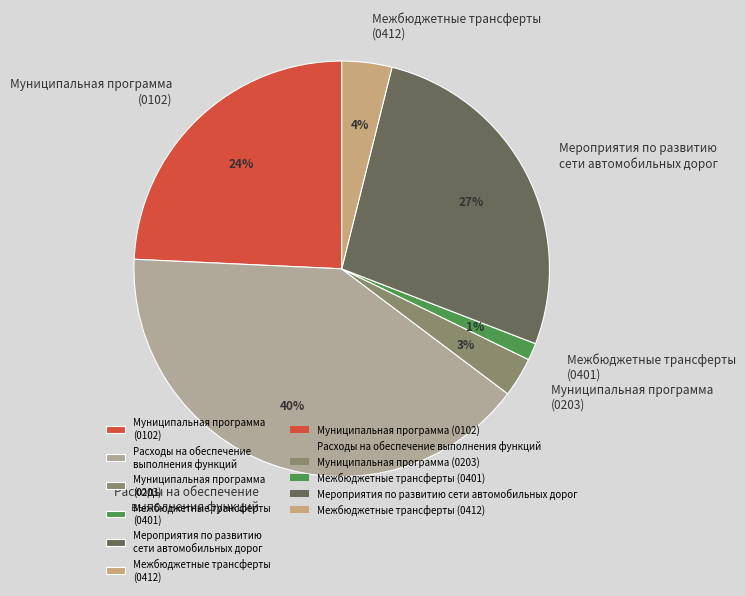

Rank the categories by value from lowest to highest.

Межбюджетные трансферты (0401), Муниципальная программа (0203), Межбюджетные трансферты (0412), Муниципальная программа (0102), Мероприятия по развитию сети автомобильных дорог, Расходы на обеспечение выполнения функций